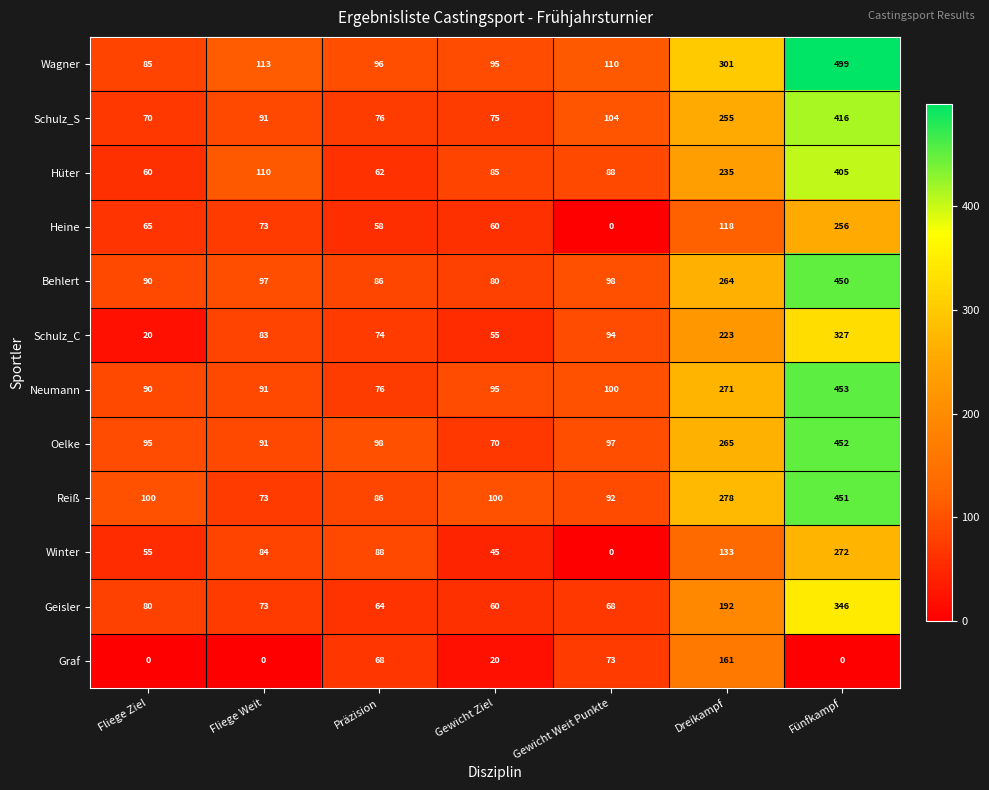

Which label corresponds to the largest value in the chart?

Fünfkampf